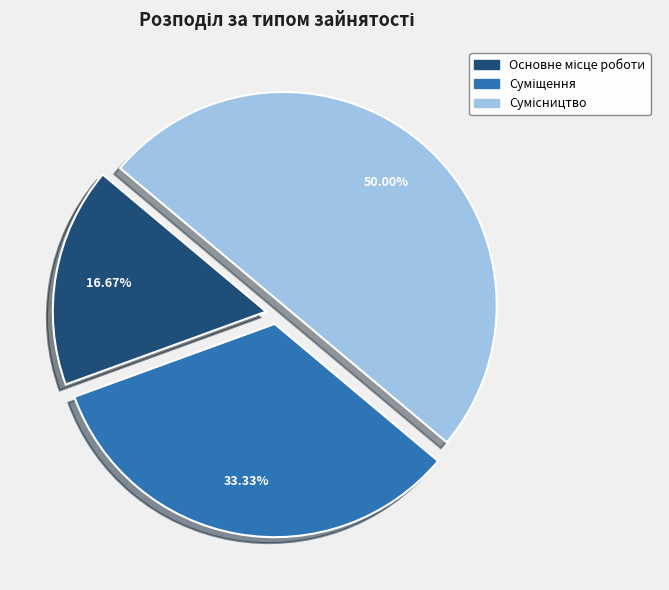

Which category has the biggest portion of the pie?

Сумісництво